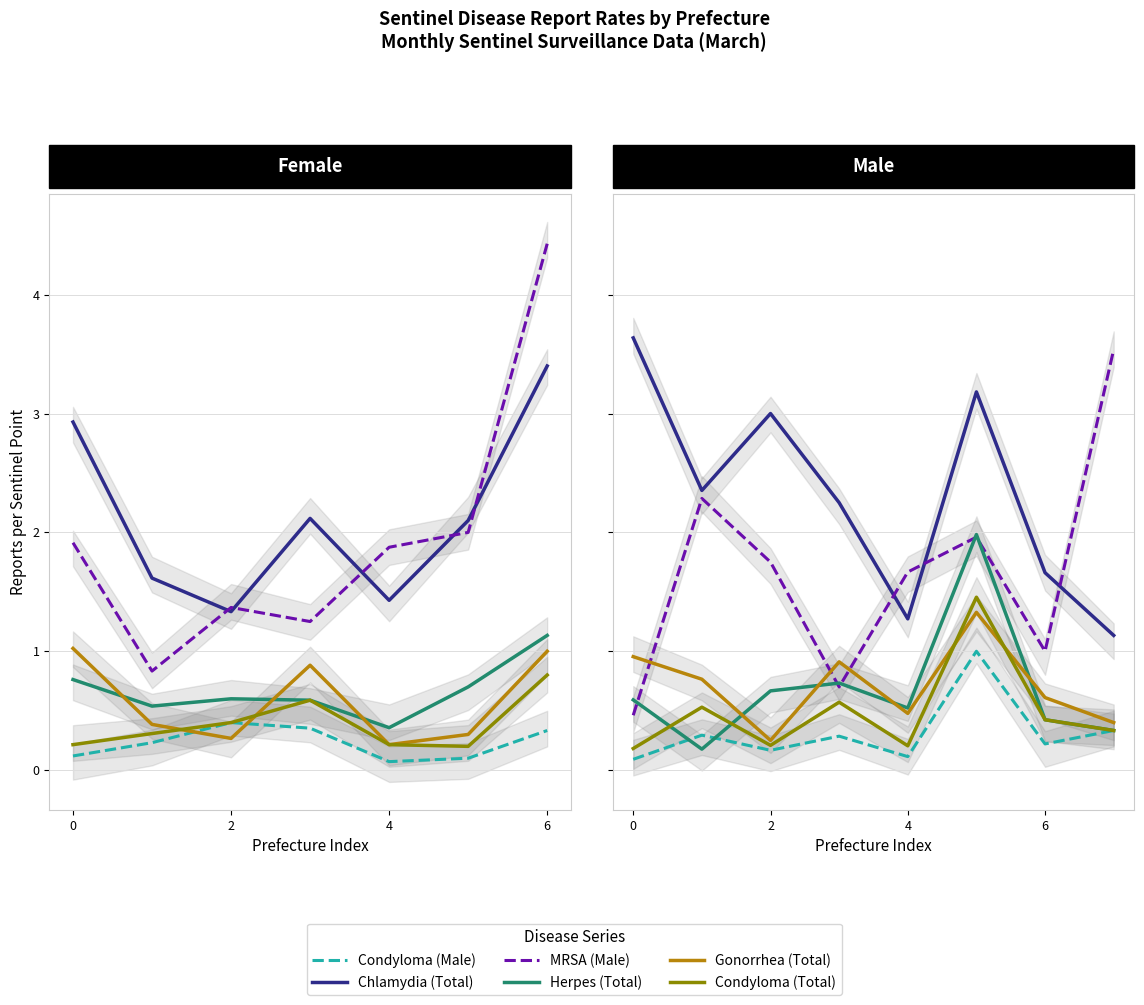

True or false: Condyloma (Total) and Condyloma (Male) cross at least once.

False